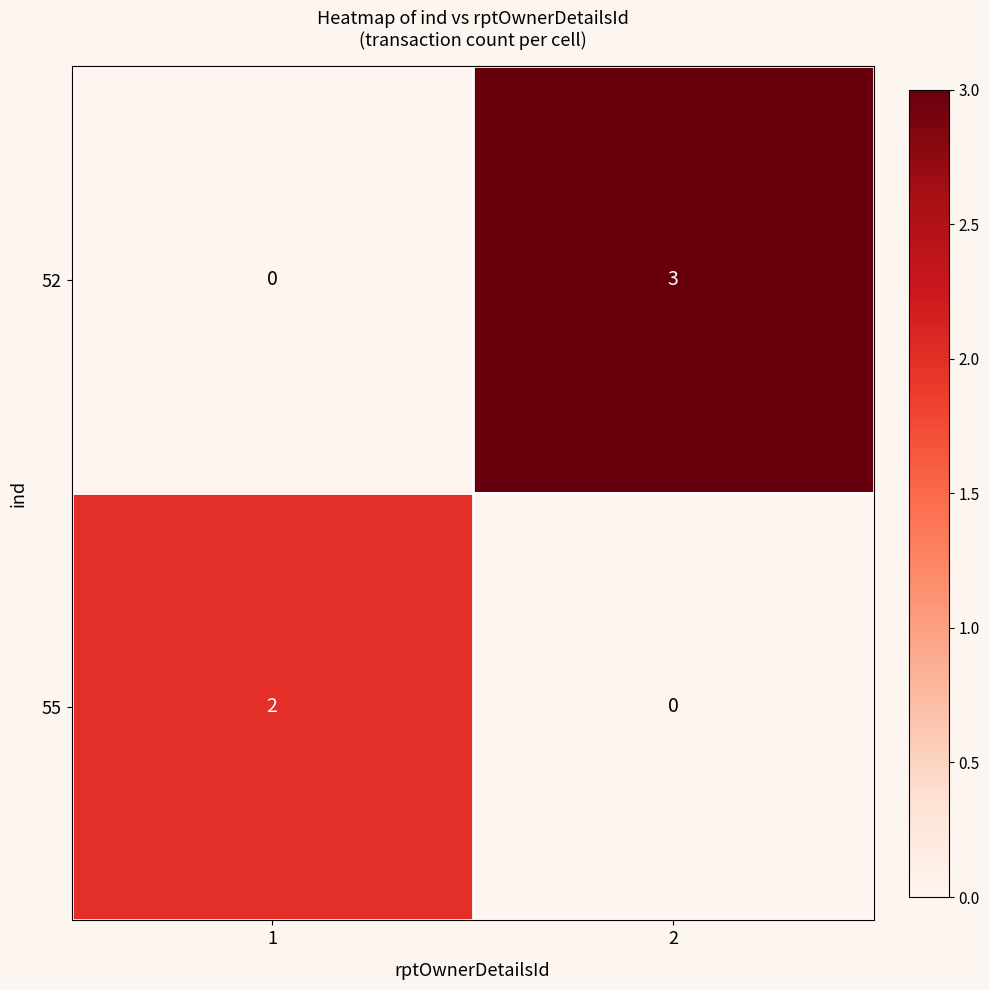

At 2, list the series in order from largest to smallest.

52, 55